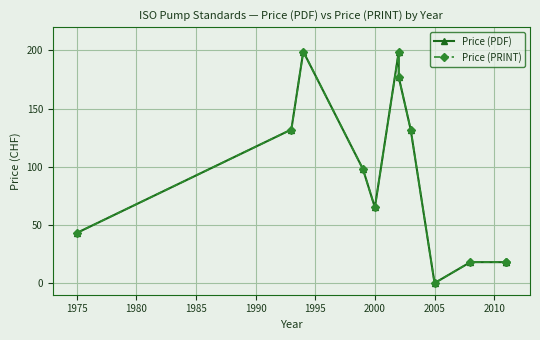

Is it true that Price (PRINT) equals 11 at 2015?

False